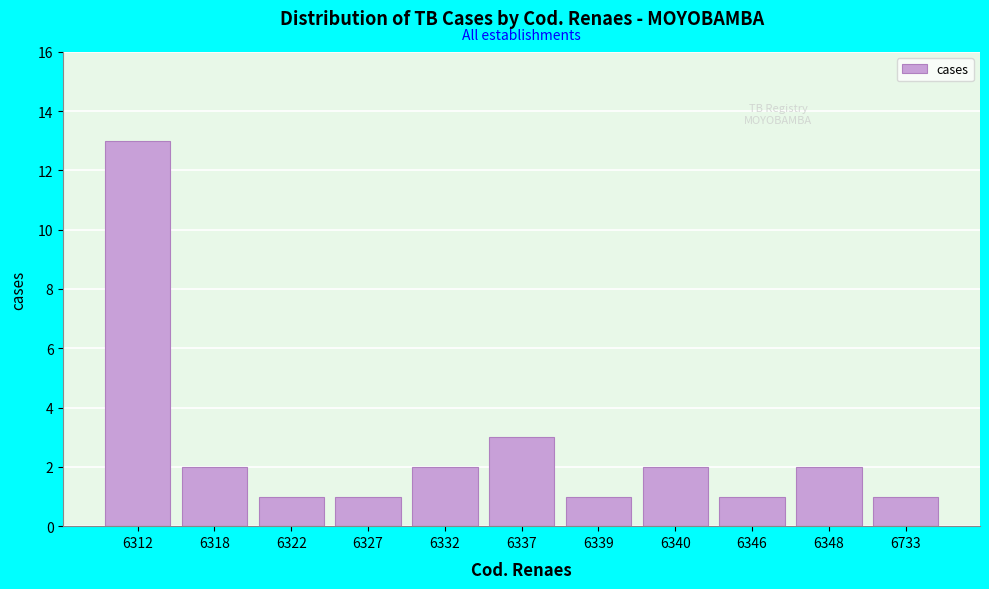

Reading left to right, transcribe all the data shown in this chart.

13	2	1	1	2	3	1	2	1	2	1